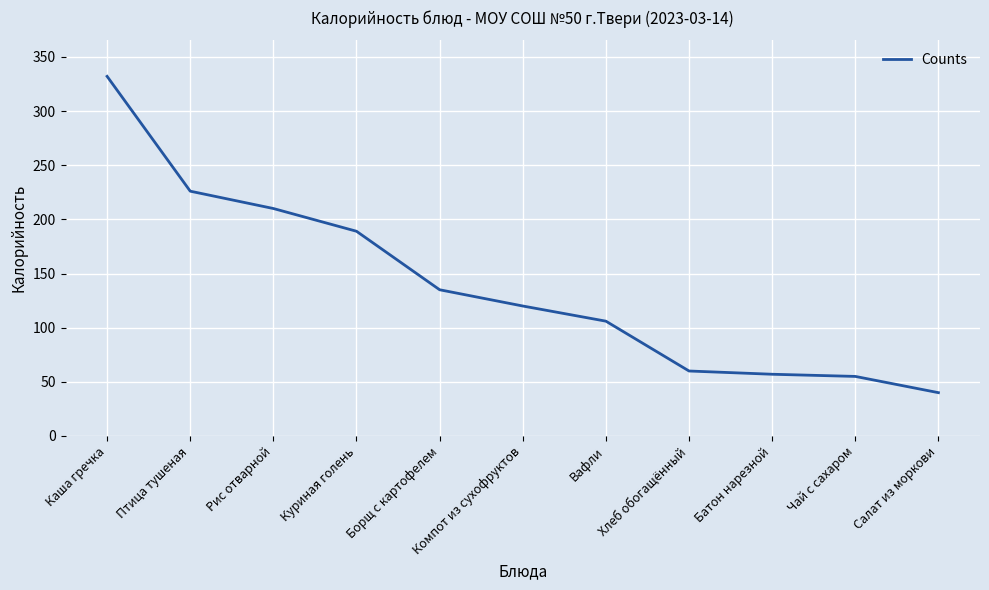

Reading left to right, list all the values displayed in this chart.

332	226	210	189	135	120	106	60	57	55	40